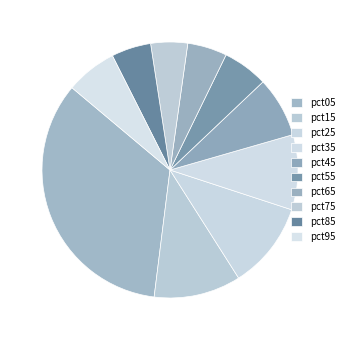

How many segments does this pie chart have?

10